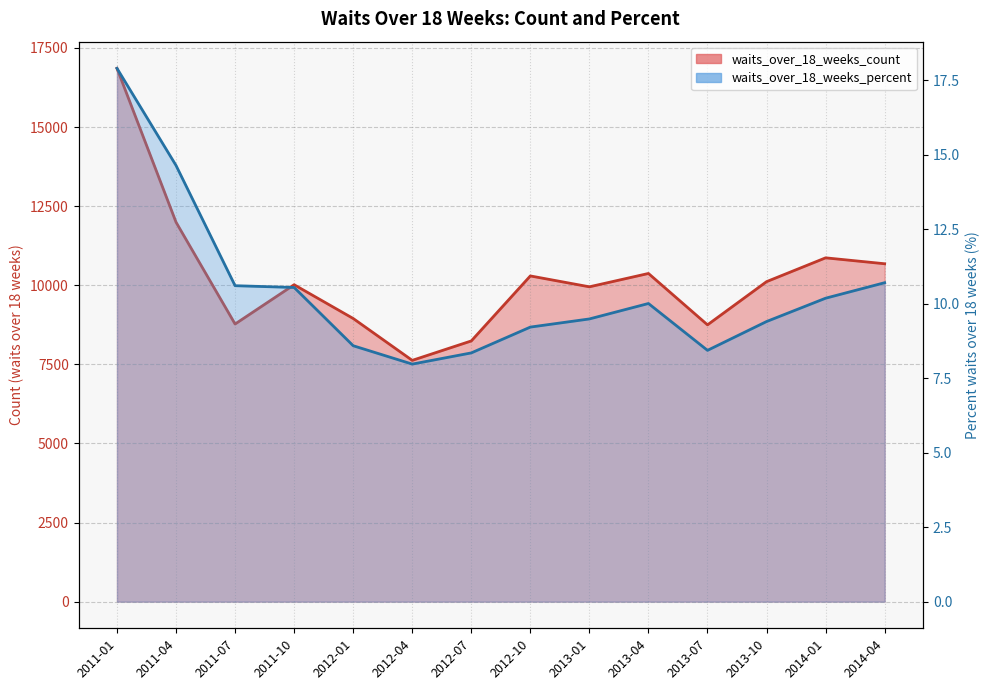

What is the label of the 6th point from the left?

2012-04